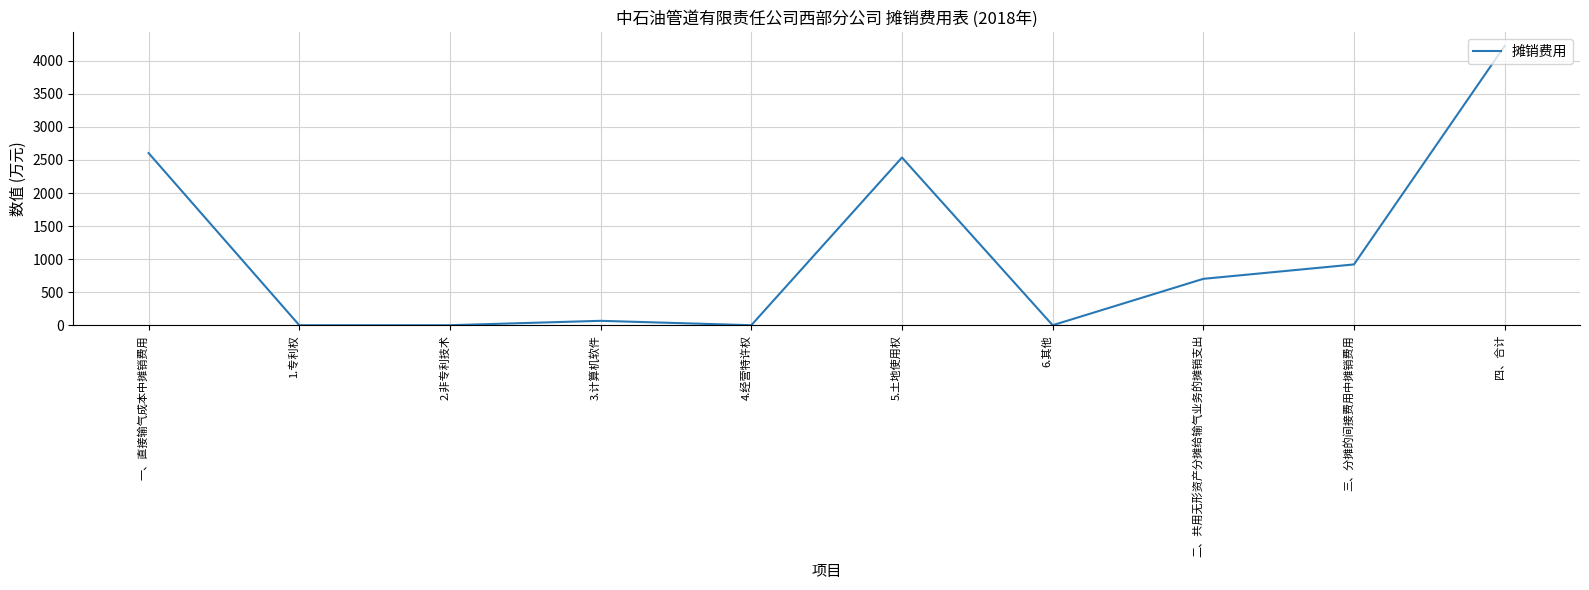

What is the difference between the maximum and minimum values?

4224.9